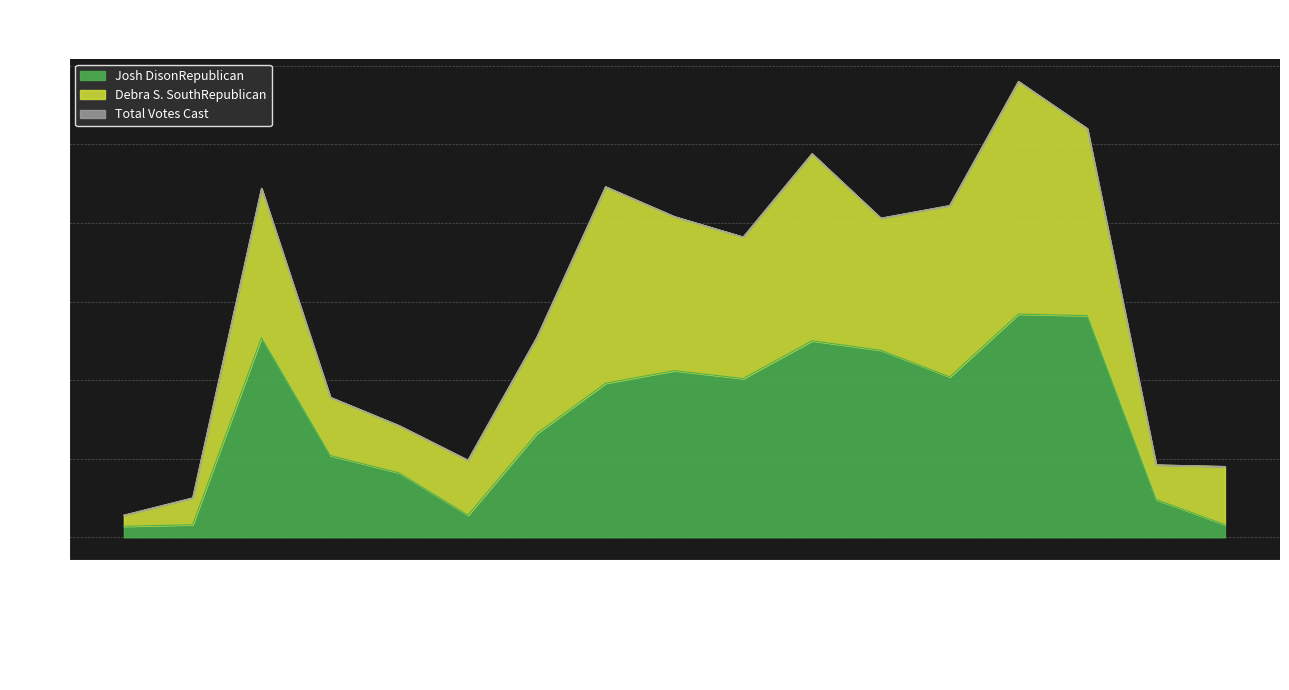

The value of Debra S. SouthRepublican at Mountain Home 2 is 223. True or false?

True